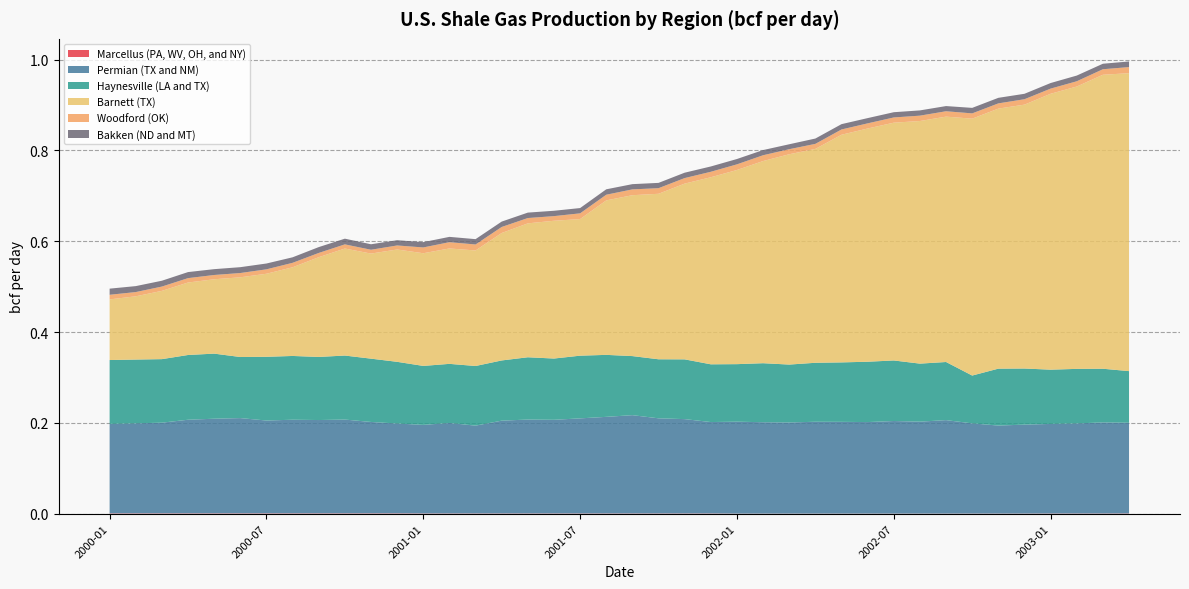

Reading left to right, list all the values displayed in this chart.

Marcellus (PA, WV, OH, and NY): 2000-01=0.0	2000-02=0.0	2000-03=0.0	2000-04=0.0	2000-05=0.0	2000-06=0.0	2000-07=0.0	2000-08=0.0	2000-09=0.0	2000-10=0.0	2000-11=0.0	2000-12=0.0	2001-01=0.0	2001-02=0.0	2001-03=0.0	2001-04=0.0	2001-05=0.0	2001-06=0.0	2001-07=0.0	2001-08=0.0	2001-09=0.0	2001-10=0.0	2001-11=0.0	2001-12=0.0	2002-01=0.0	2002-02=0.0	2002-03=0.0	2002-04=0.0	2002-05=0.0	2002-06=0.0	2002-07=0.0	2002-08=0.0	2002-09=0.0	2002-10=0.0	2002-11=0.0	2002-12=0.0	2003-01=0.0	2003-02=0.0	2003-03=0.0	2003-04=0.0
Permian (TX and NM): 2000-01=0.2	2000-02=0.2	2000-03=0.2	2000-04=0.2	2000-05=0.2	2000-06=0.2	2000-07=0.2	2000-08=0.2	2000-09=0.2	2000-10=0.2	2000-11=0.2	2000-12=0.2	2001-01=0.2	2001-02=0.2	2001-03=0.2	2001-04=0.2	2001-05=0.2	2001-06=0.2	2001-07=0.2	2001-08=0.2	2001-09=0.2	2001-10=0.2	2001-11=0.2	2001-12=0.2	2002-01=0.2	2002-02=0.2	2002-03=0.2	2002-04=0.2	2002-05=0.2	2002-06=0.2	2002-07=0.2	2002-08=0.2	2002-09=0.2	2002-10=0.2	2002-11=0.2	2002-12=0.2	2003-01=0.2	2003-02=0.2	2003-03=0.2	2003-04=0.2
Haynesville (LA and TX): 2000-01=0.1	2000-02=0.1	2000-03=0.1	2000-04=0.1	2000-05=0.1	2000-06=0.1	2000-07=0.1	2000-08=0.1	2000-09=0.1	2000-10=0.1	2000-11=0.1	2000-12=0.1	2001-01=0.1	2001-02=0.1	2001-03=0.1	2001-04=0.1	2001-05=0.1	2001-06=0.1	2001-07=0.1	2001-08=0.1	2001-09=0.1	2001-10=0.1	2001-11=0.1	2001-12=0.1	2002-01=0.1	2002-02=0.1	2002-03=0.1	2002-04=0.1	2002-05=0.1	2002-06=0.1	2002-07=0.1	2002-08=0.1	2002-09=0.1	2002-10=0.1	2002-11=0.1	2002-12=0.1	2003-01=0.1	2003-02=0.1	2003-03=0.1	2003-04=0.1
Barnett (TX): 2000-01=0.1	2000-02=0.1	2000-03=0.2	2000-04=0.2	2000-05=0.2	2000-06=0.2	2000-07=0.2	2000-08=0.2	2000-09=0.2	2000-10=0.2	2000-11=0.2	2000-12=0.2	2001-01=0.2	2001-02=0.3	2001-03=0.3	2001-04=0.3	2001-05=0.3	2001-06=0.3	2001-07=0.3	2001-08=0.3	2001-09=0.4	2001-10=0.4	2001-11=0.4	2001-12=0.4	2002-01=0.4	2002-02=0.4	2002-03=0.5	2002-04=0.5	2002-05=0.5	2002-06=0.5	2002-07=0.5	2002-08=0.5	2002-09=0.5	2002-10=0.6	2002-11=0.6	2002-12=0.6	2003-01=0.6	2003-02=0.6	2003-03=0.6	2003-04=0.7
Woodford (OK): 2000-01=0.0	2000-02=0.0	2000-03=0.0	2000-04=0.0	2000-05=0.0	2000-06=0.0	2000-07=0.0	2000-08=0.0	2000-09=0.0	2000-10=0.0	2000-11=0.0	2000-12=0.0	2001-01=0.0	2001-02=0.0	2001-03=0.0	2001-04=0.0	2001-05=0.0	2001-06=0.0	2001-07=0.0	2001-08=0.0	2001-09=0.0	2001-10=0.0	2001-11=0.0	2001-12=0.0	2002-01=0.0	2002-02=0.0	2002-03=0.0	2002-04=0.0	2002-05=0.0	2002-06=0.0	2002-07=0.0	2002-08=0.0	2002-09=0.0	2002-10=0.0	2002-11=0.0	2002-12=0.0	2003-01=0.0	2003-02=0.0	2003-03=0.0	2003-04=0.0
Bakken (ND and MT): 2000-01=0.0	2000-02=0.0	2000-03=0.0	2000-04=0.0	2000-05=0.0	2000-06=0.0	2000-07=0.0	2000-08=0.0	2000-09=0.0	2000-10=0.0	2000-11=0.0	2000-12=0.0	2001-01=0.0	2001-02=0.0	2001-03=0.0	2001-04=0.0	2001-05=0.0	2001-06=0.0	2001-07=0.0	2001-08=0.0	2001-09=0.0	2001-10=0.0	2001-11=0.0	2001-12=0.0	2002-01=0.0	2002-02=0.0	2002-03=0.0	2002-04=0.0	2002-05=0.0	2002-06=0.0	2002-07=0.0	2002-08=0.0	2002-09=0.0	2002-10=0.0	2002-11=0.0	2002-12=0.0	2003-01=0.0	2003-02=0.0	2003-03=0.0	2003-04=0.0